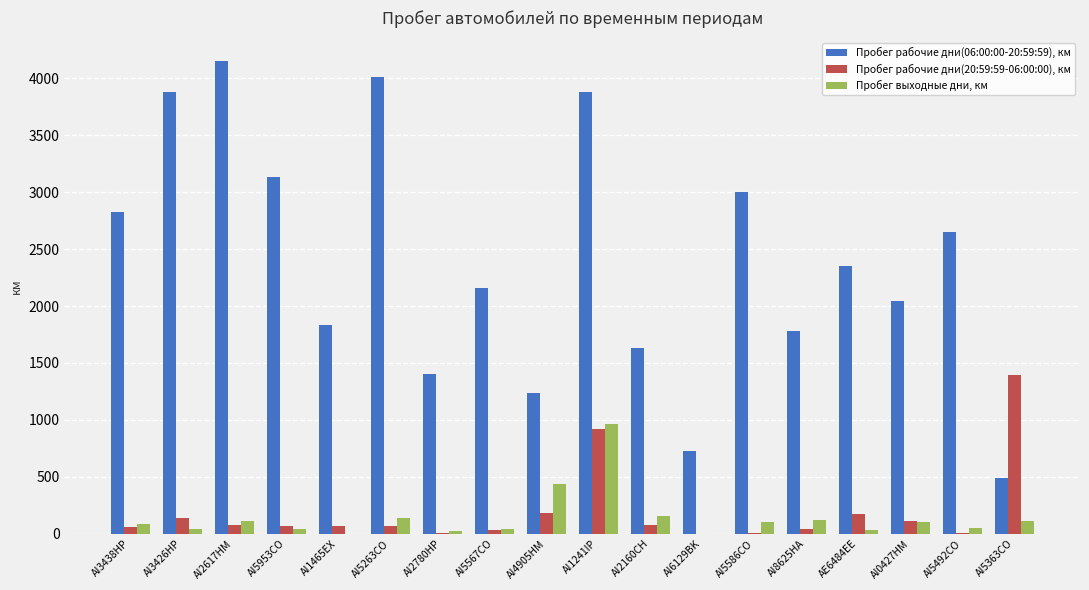

What is the sum of all Пробег рабочие дни(20:59:59-06:00:00), км values?

3416.6